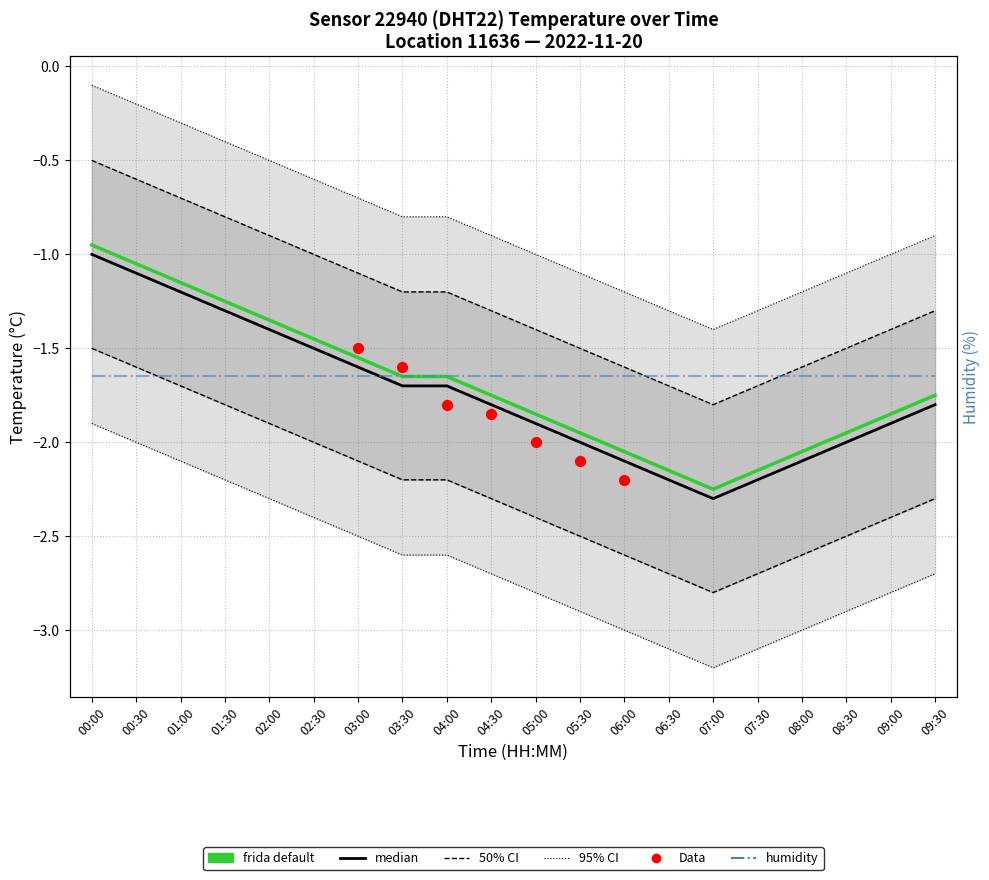

Which series reaches the maximum Y coordinate?

temp_upper2